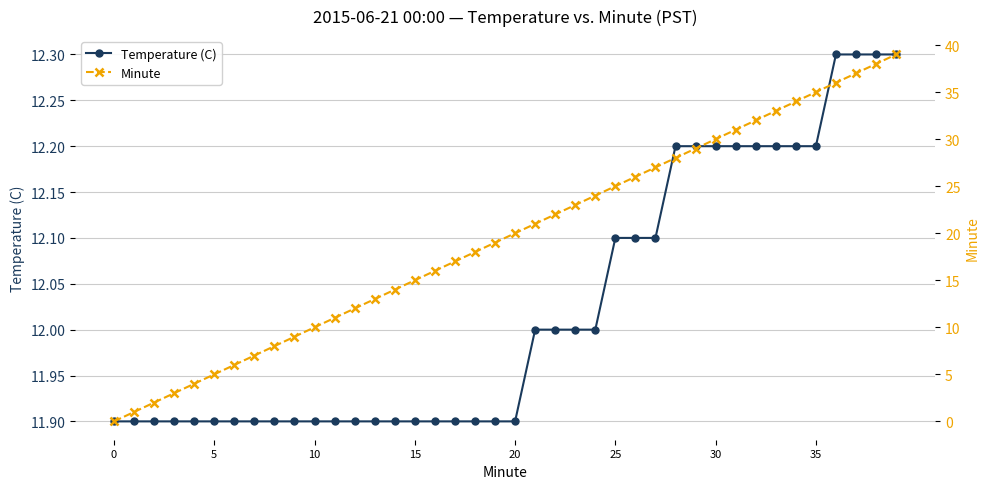

Read the Minute value at 32.

32.0